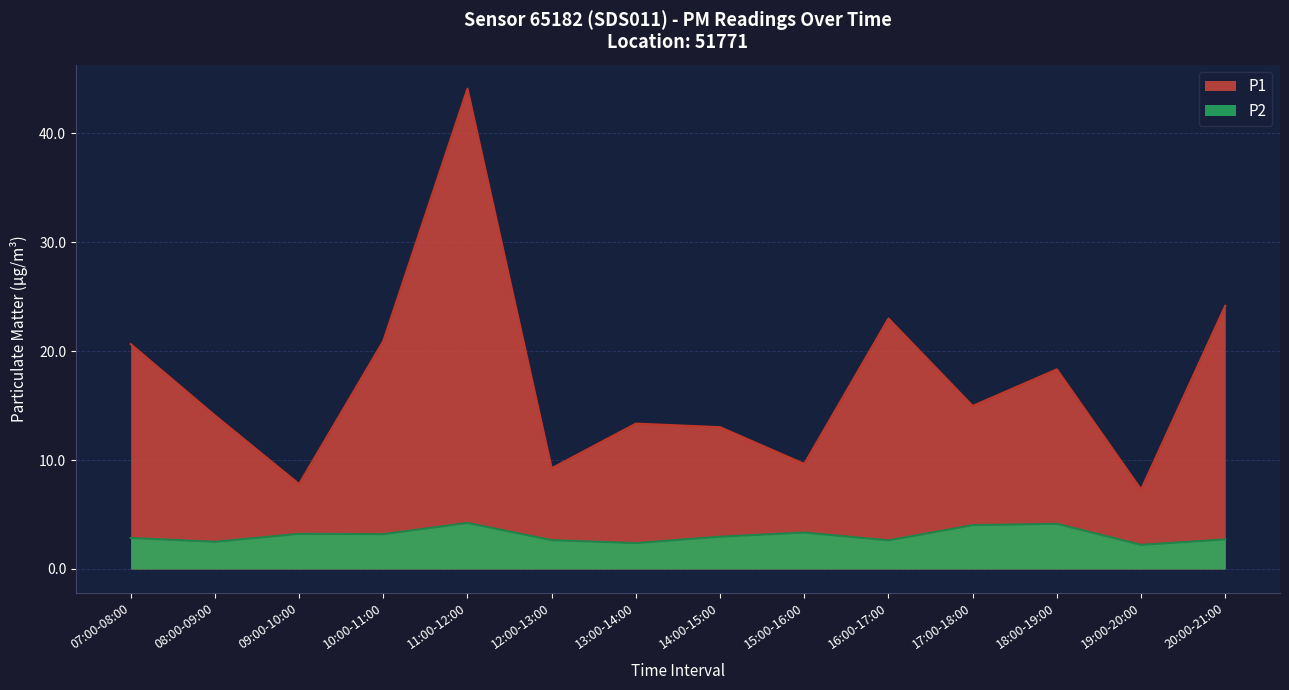

True or false: P1 and P2 intersect in this chart.

False